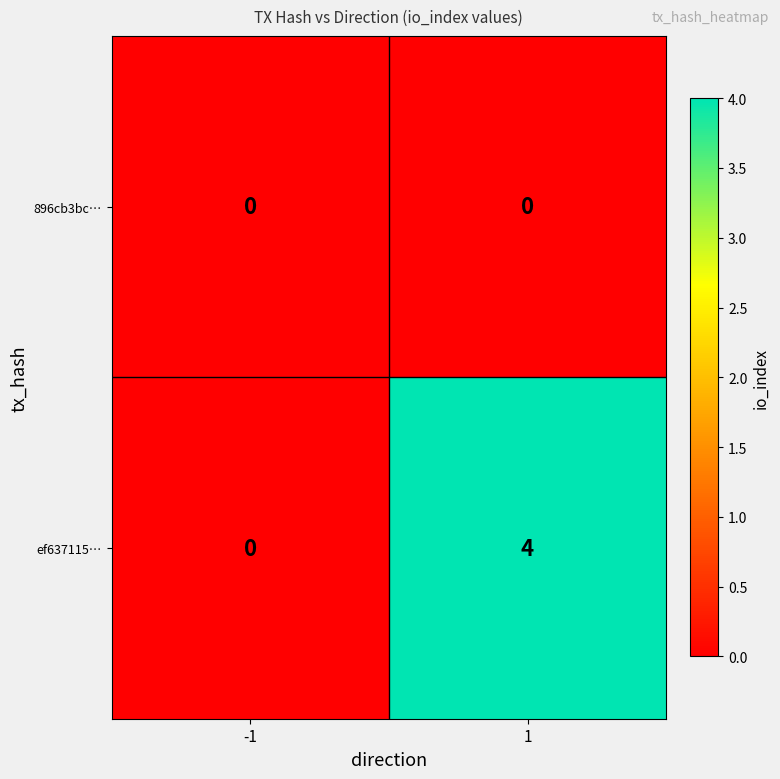

Rank the series by their maximum value, from highest to lowest.

ef637115…, 896cb3bc…